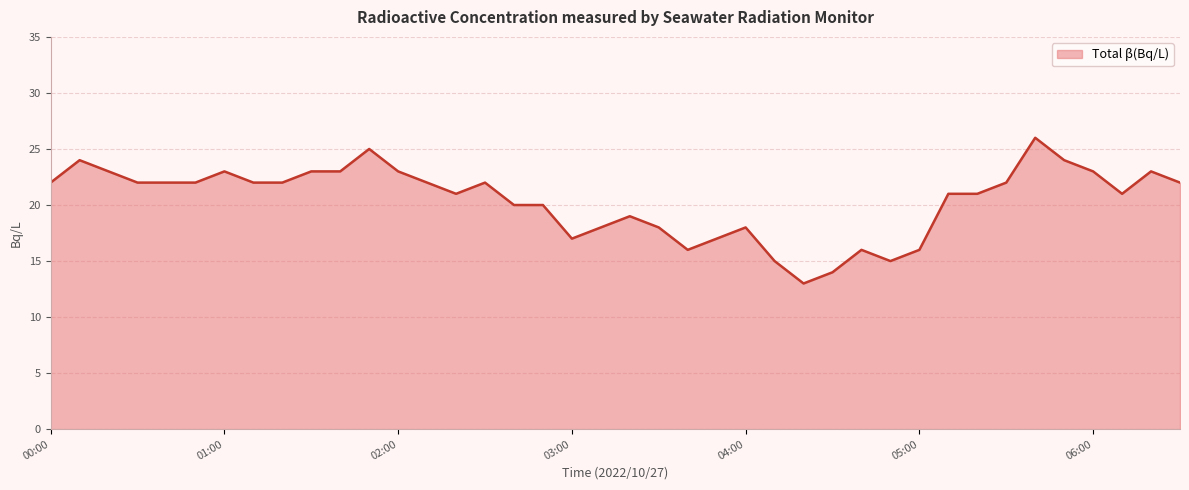

What is the greatest value displayed?

26